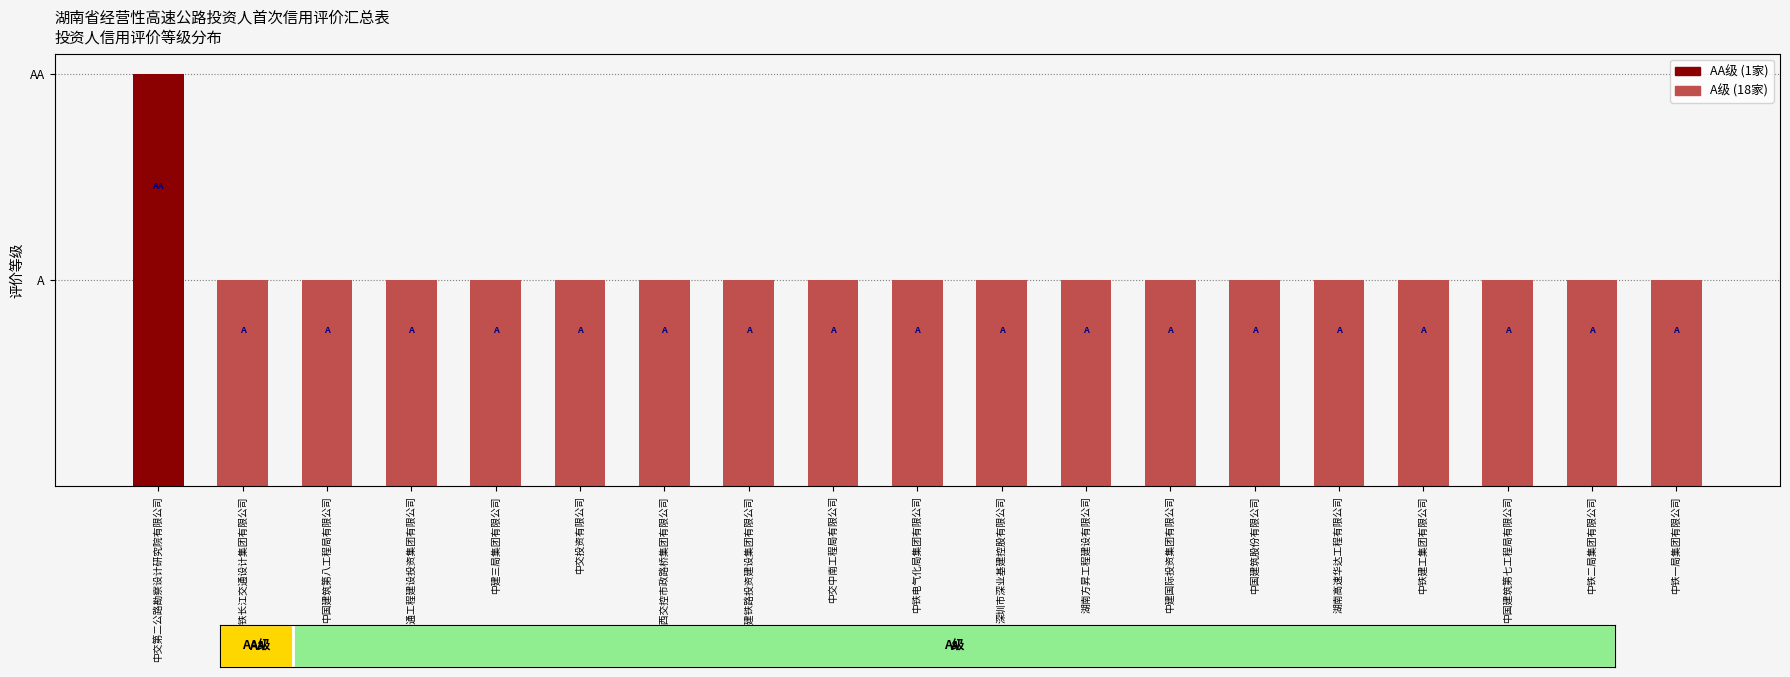

Which label corresponds to the largest value in the chart?

中交第二公路勘察设计研究院有限公司